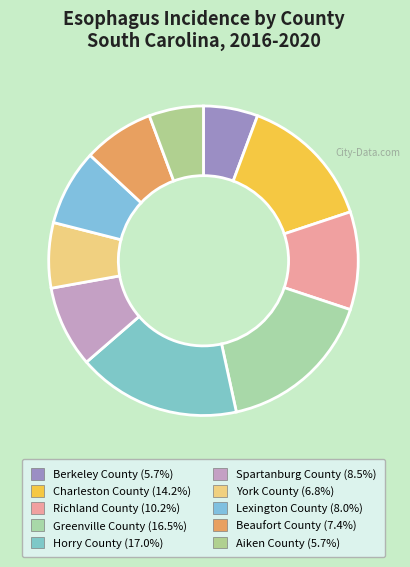

To the nearest percent, what portion does Spartanburg County represent?

9%